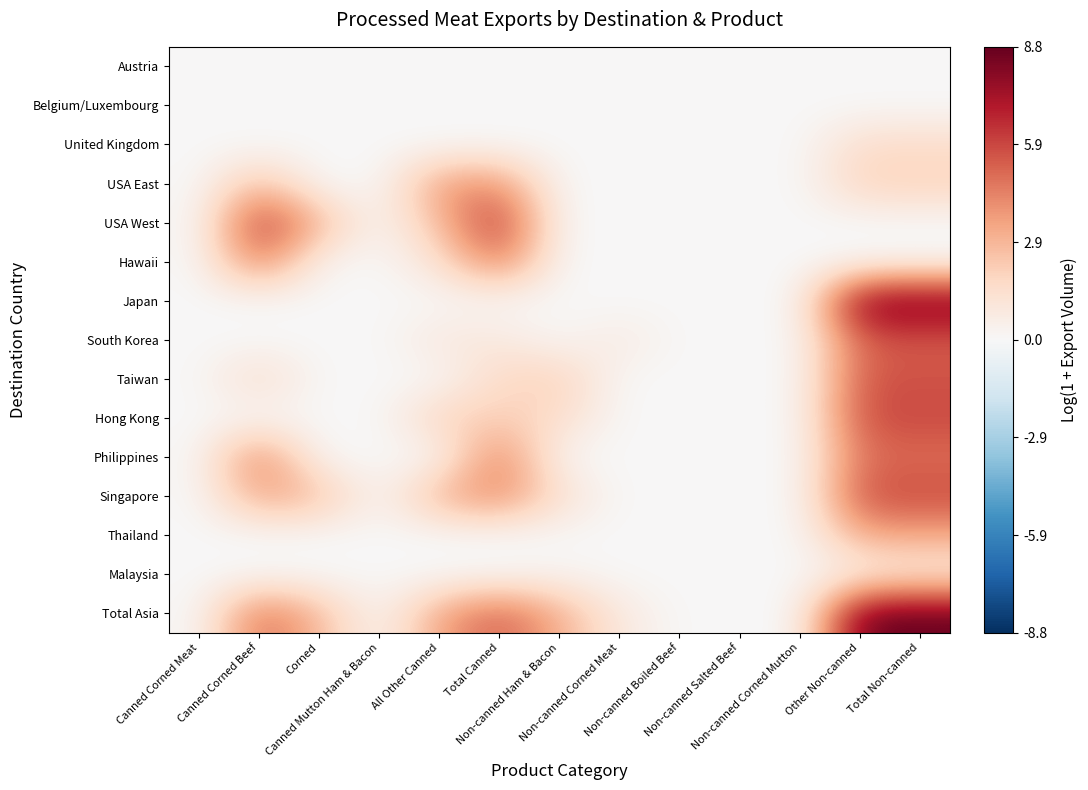

Which label corresponds to the largest value in the chart?

Total Non-canned